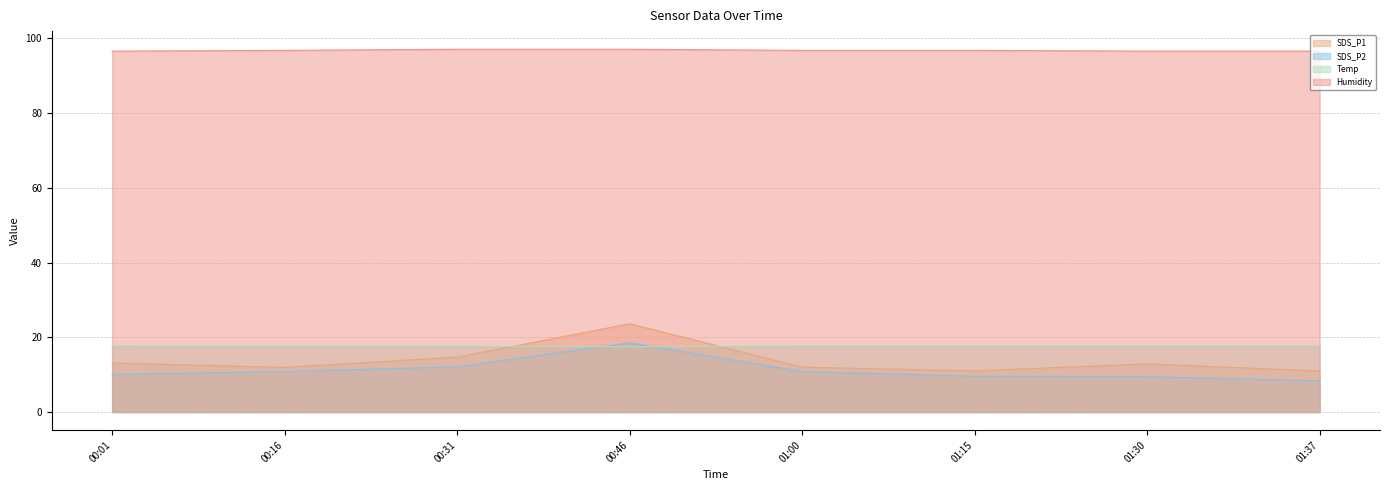

Which category has the lowest value in the Temp series?

00:46